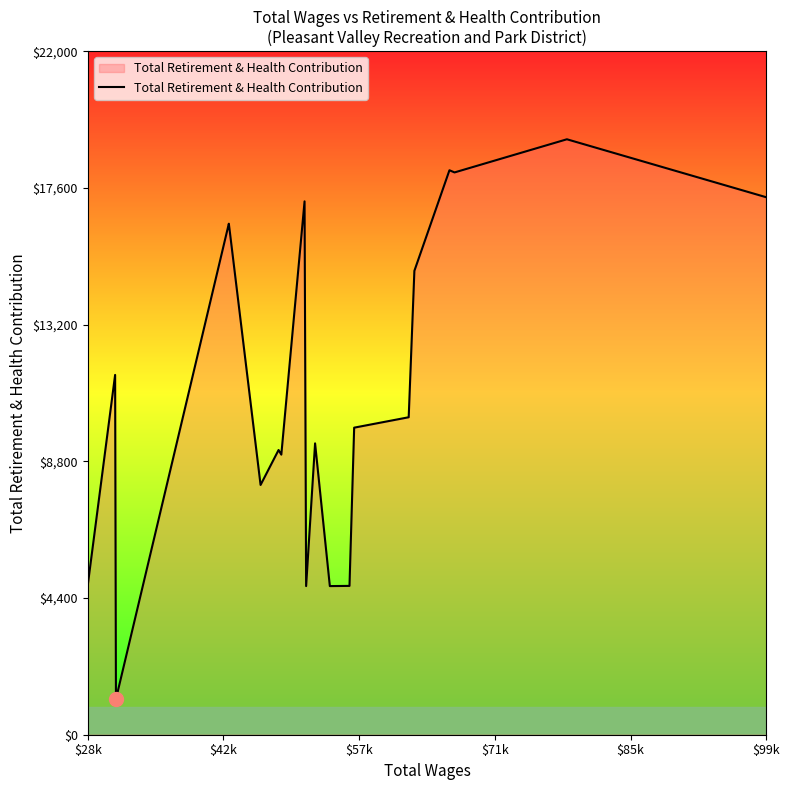

What is the greatest value displayed?

19165